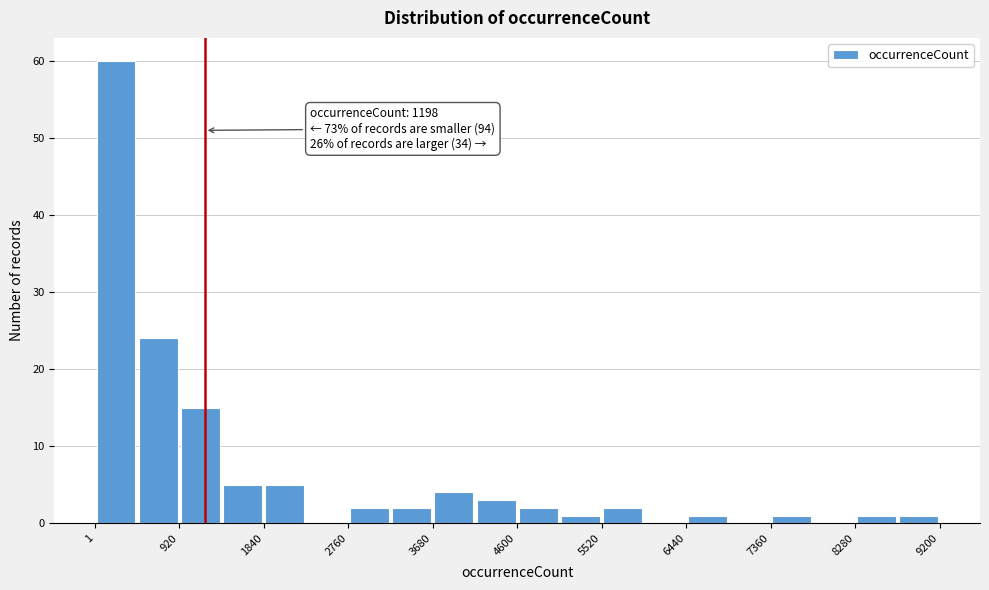

Over which range of the x-axis is the bar tallest?

0 to 500